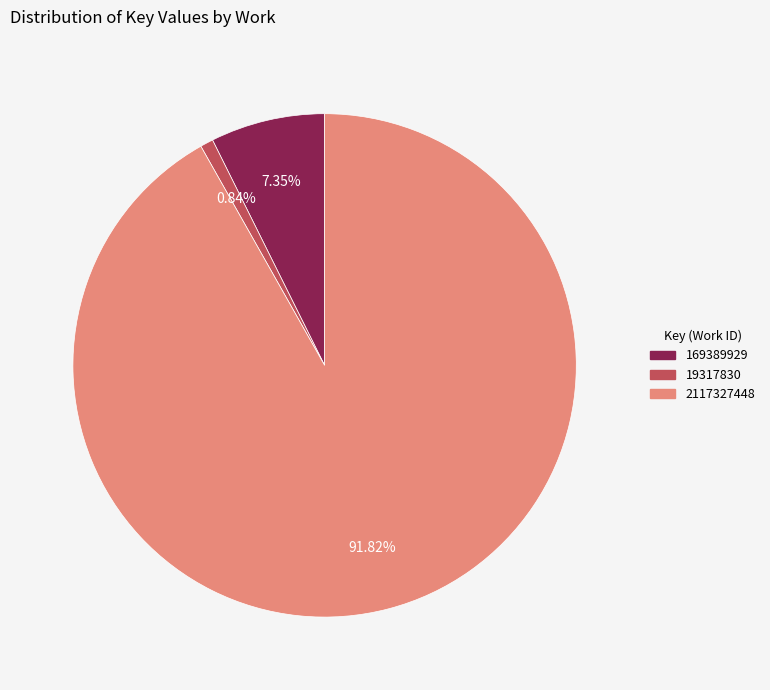

What percentage is NOT represented by 19317830?

99.2%